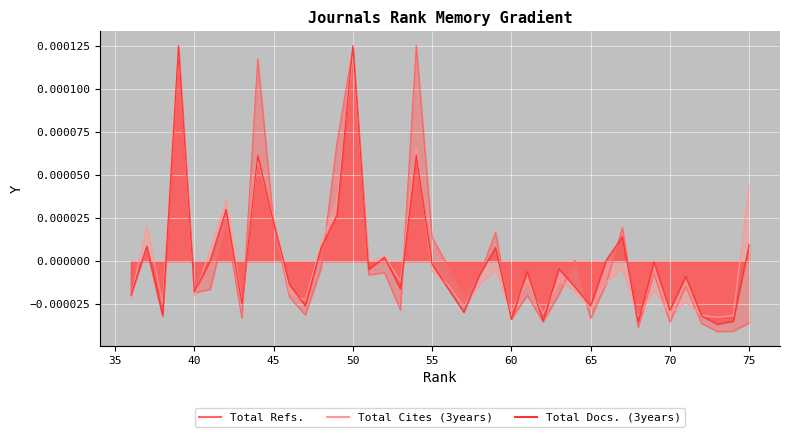

The Total Refs. series shows -0.0 at 66. True or false?

True